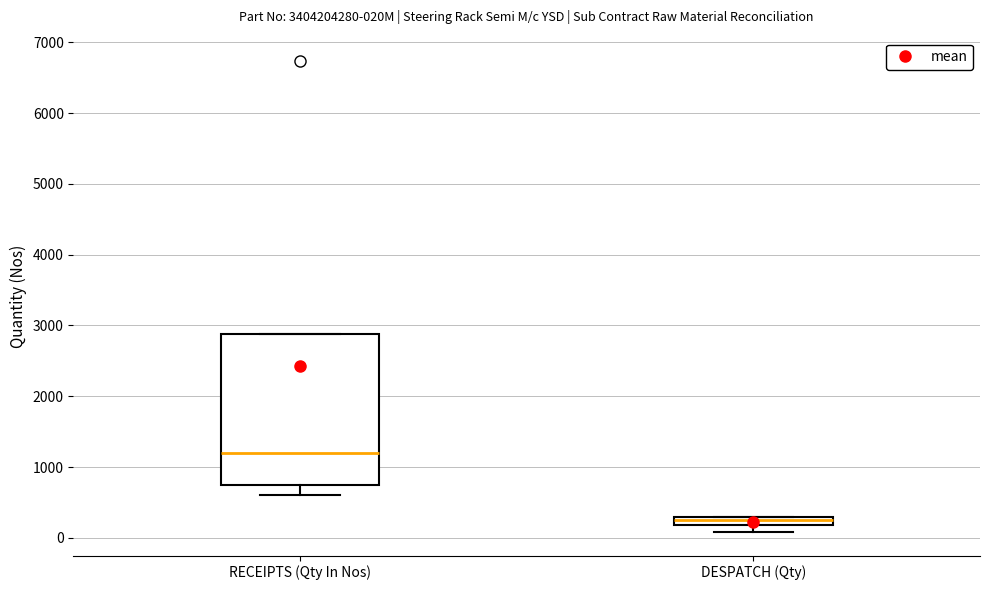

Where is the lower edge of the box for RECEIPTS (Qty In Nos) on the y-axis? The values are not printed on the chart, so give them approximately, as read against the axis.

800